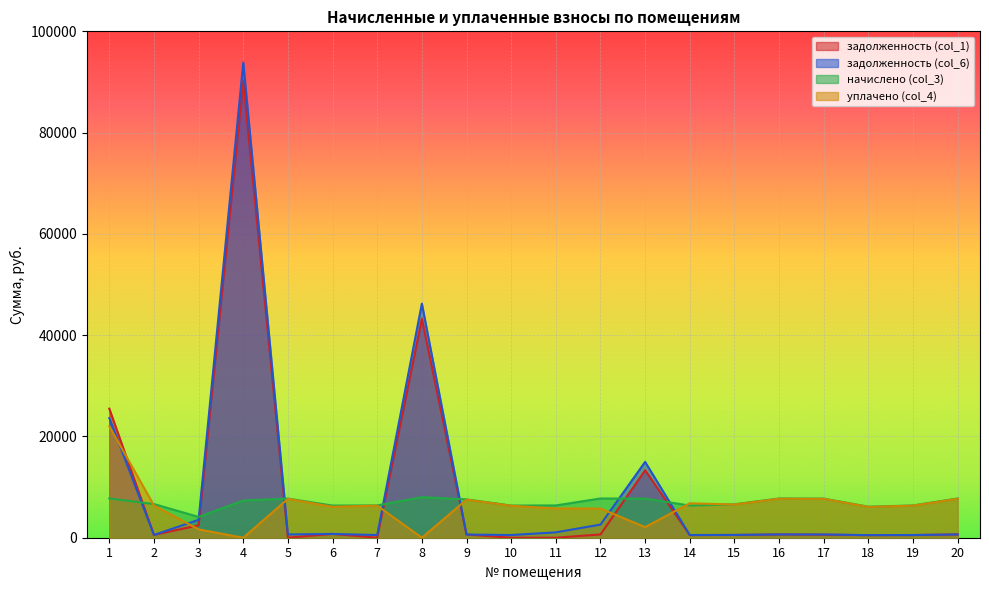

What is the sum of the задолженность (col_6) values at 1 and 6?

24380.5